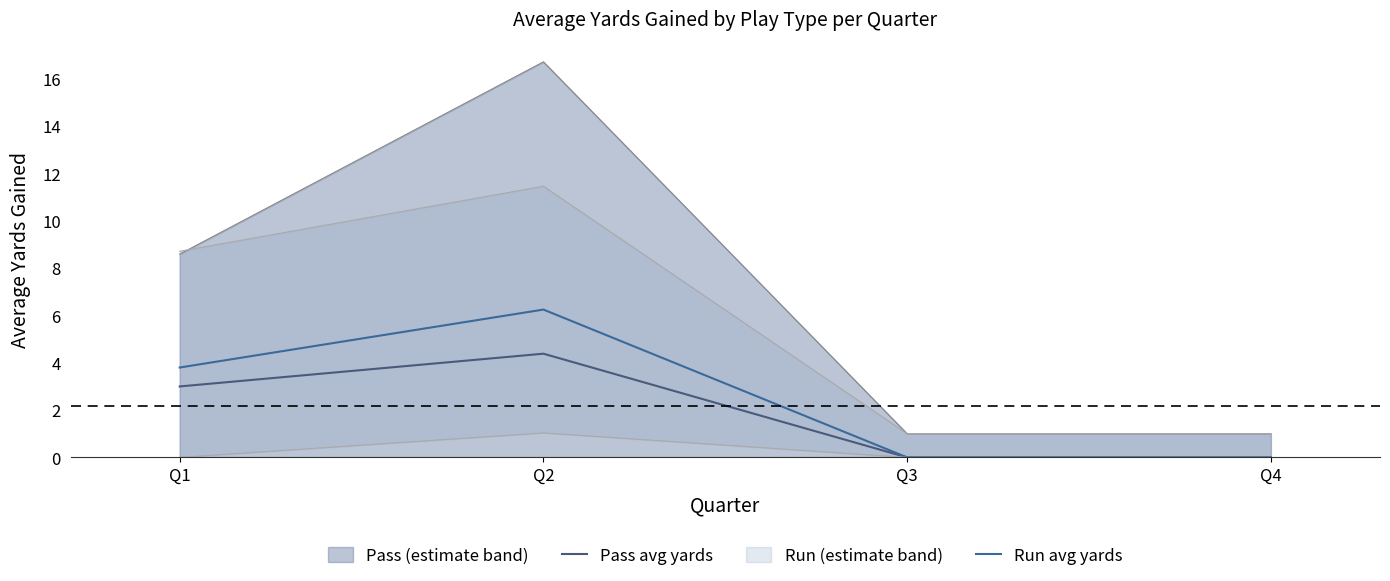

Is the value of Run avg yards at Q1 greater than the value of Pass avg yards at Q3?

Yes